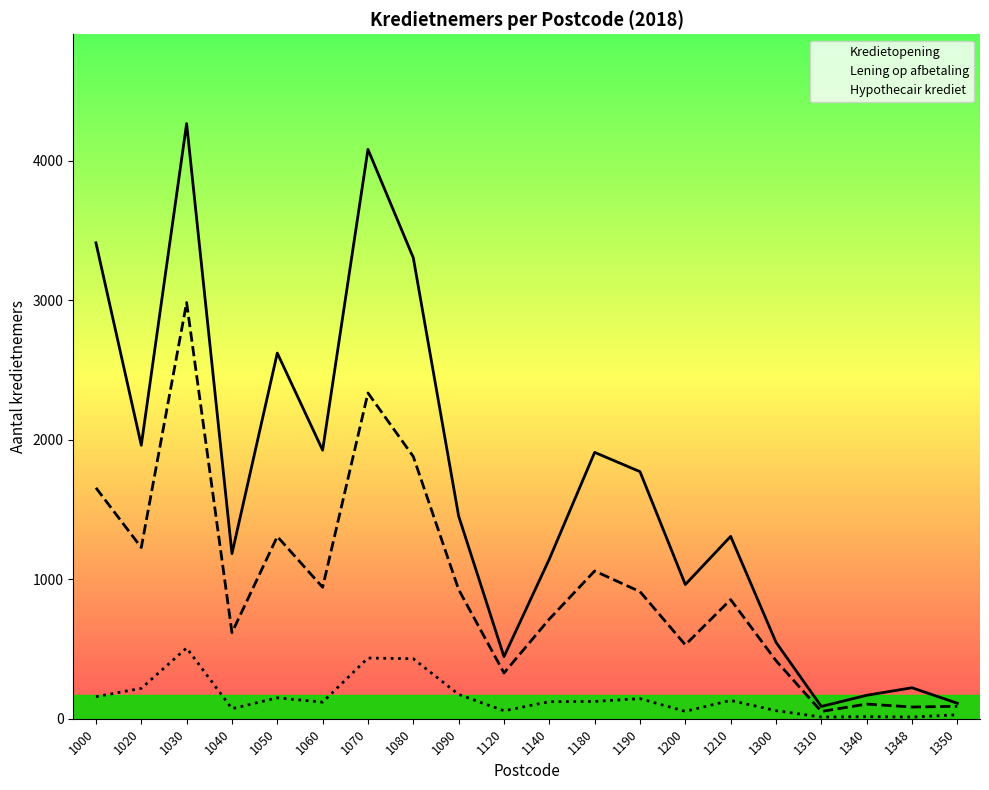

What is the total value across all series at 1060?

2986